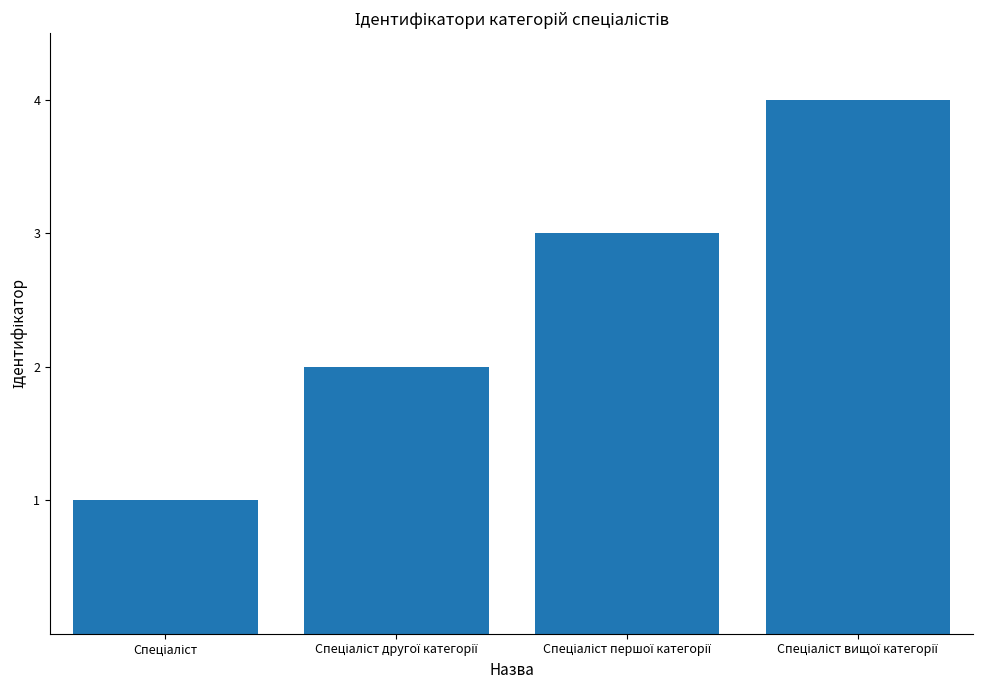

What is the difference between the maximum and minimum values?

3